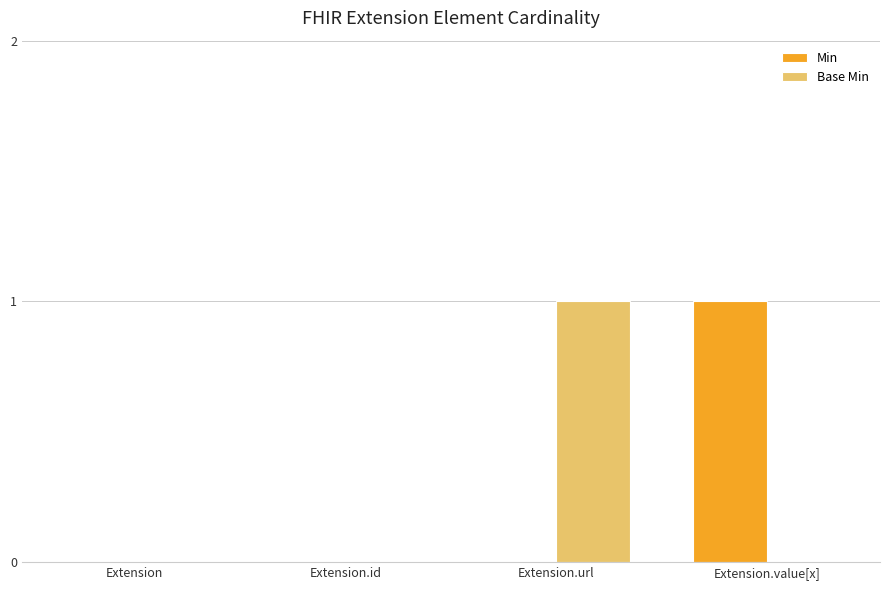

What are all the series names shown in the legend?

Min, Base Min